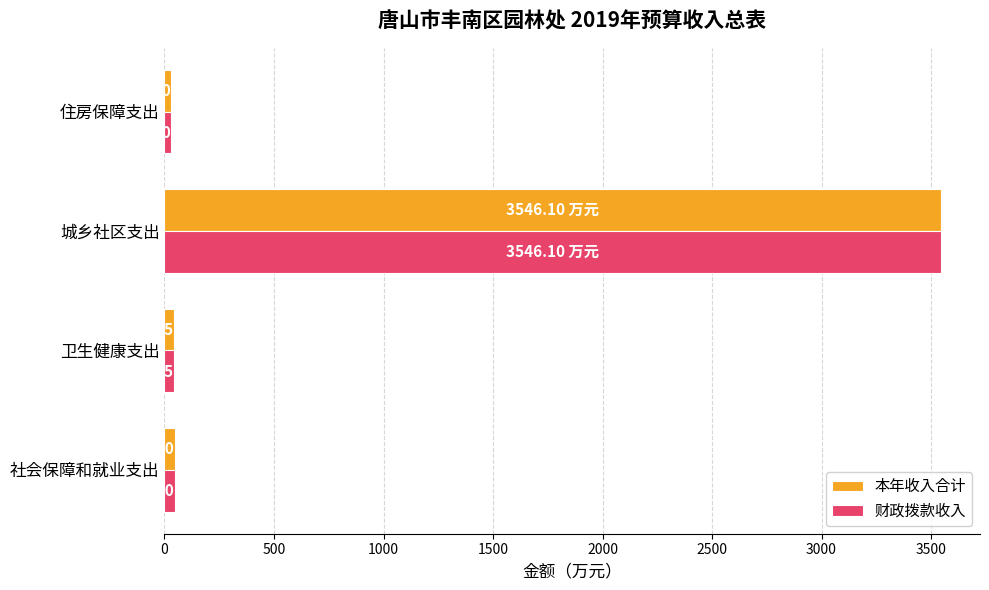

At which label is 本年收入合计 closest to 1788?

社会保障和就业支出